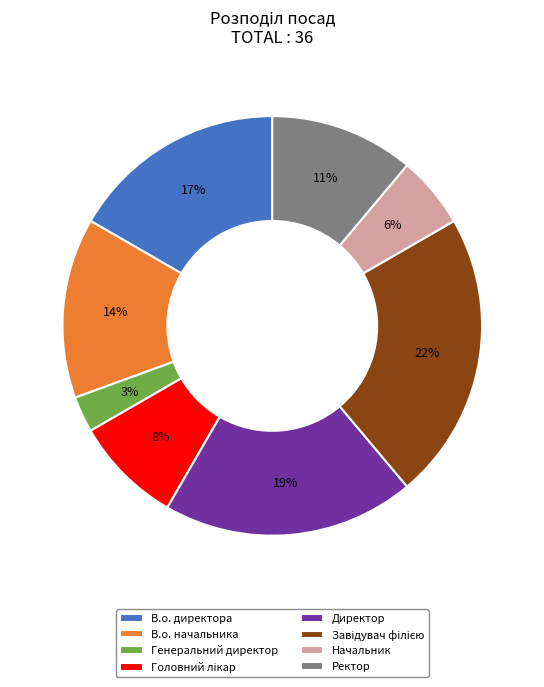

What is the smallest slice in the pie chart?

Генеральний директор